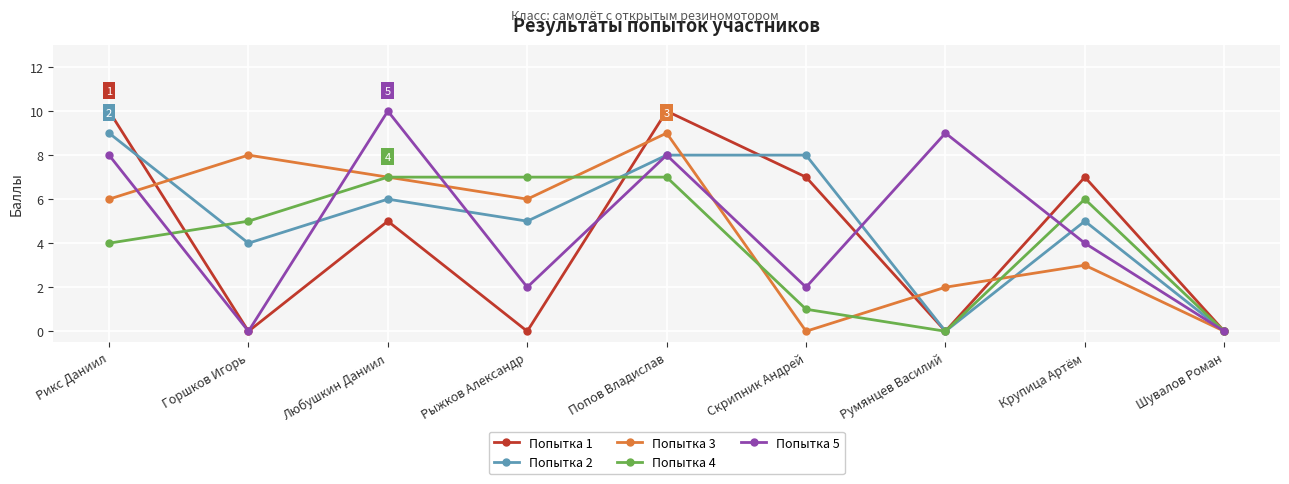

The value of Попытка 2 at Рикс Даниил is 9. True or false?

True